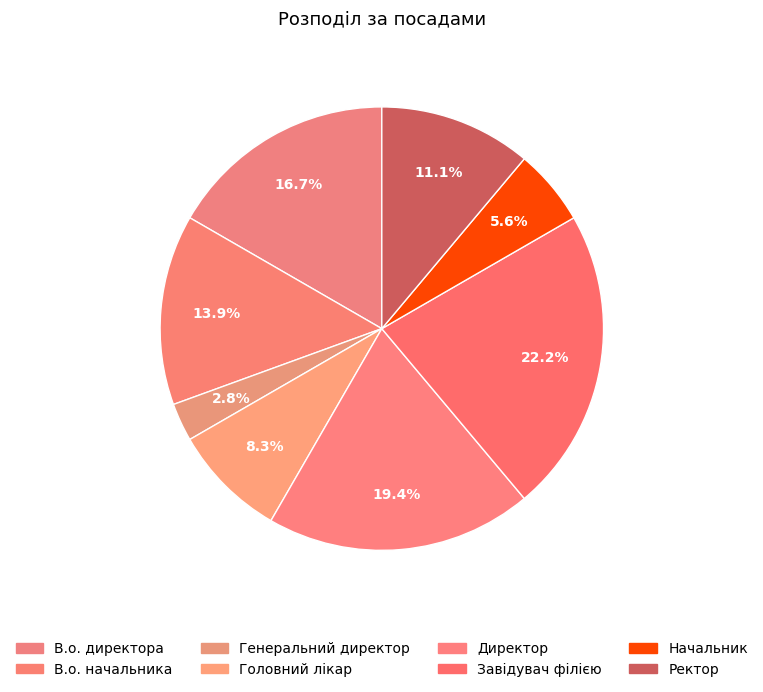

Count the number of slices in the pie.

8